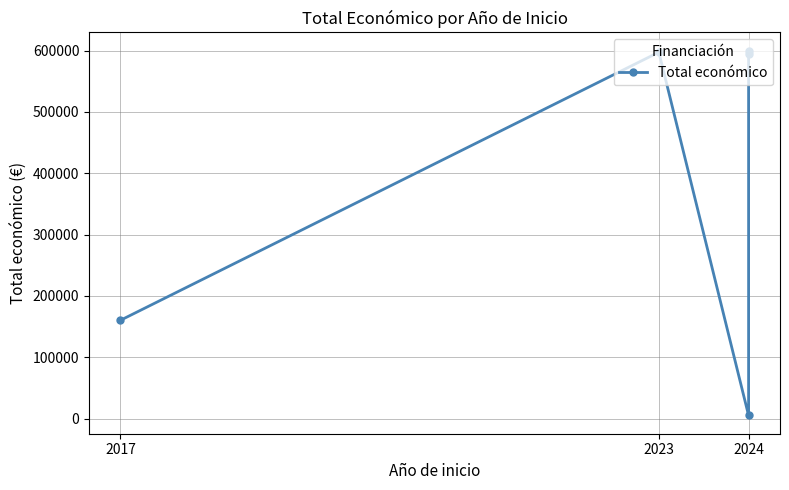

What is the label of the 3rd point from the left?

2024